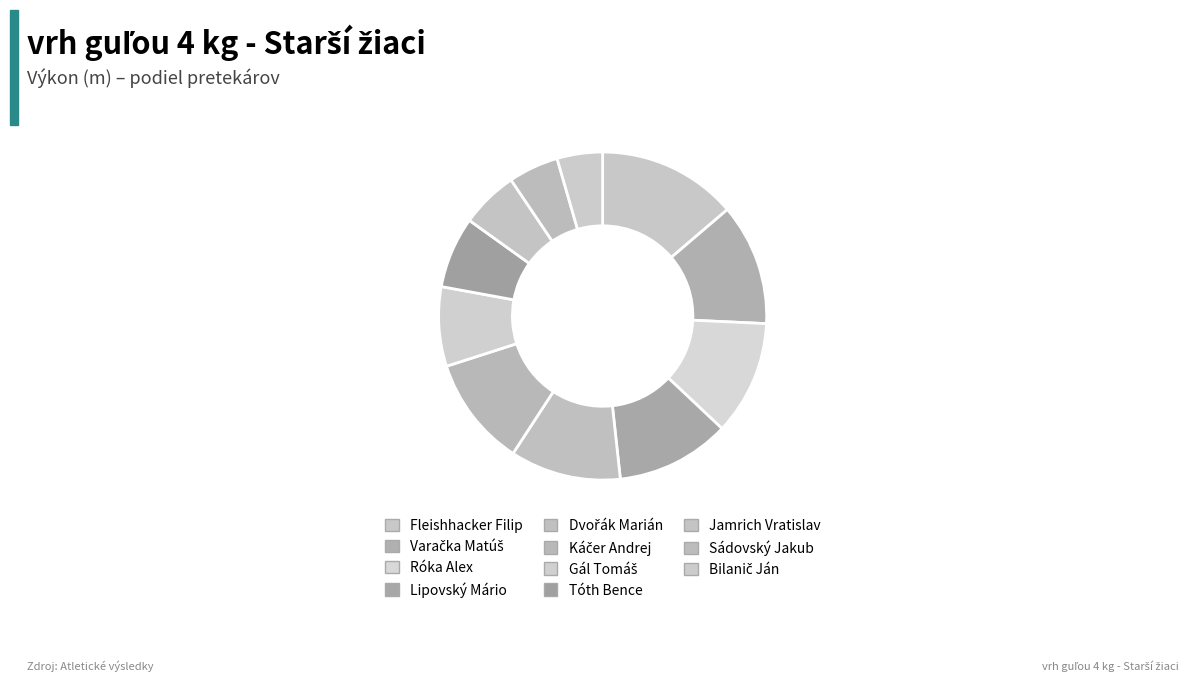

How many segments does this pie chart have?

11